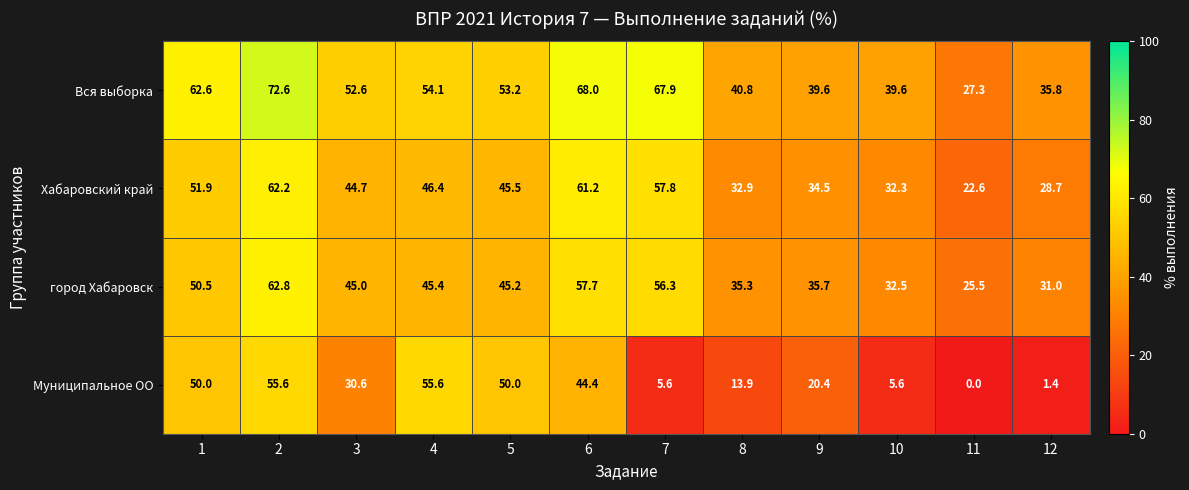

The Хабаровский край series shows 32.3 at 10. True or false?

True